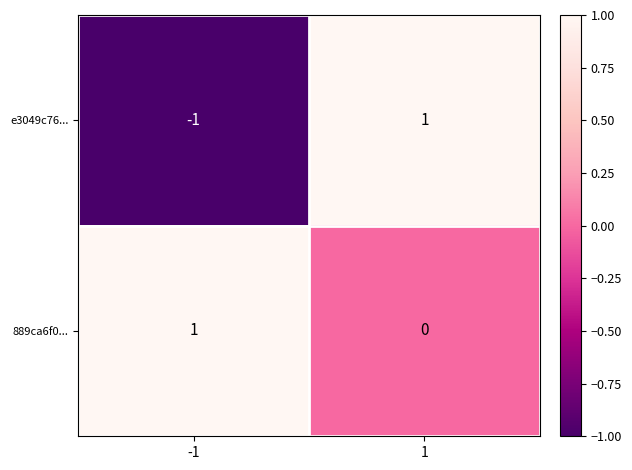

Between -1 and 1, which series saw the biggest shift?

e3049c76...